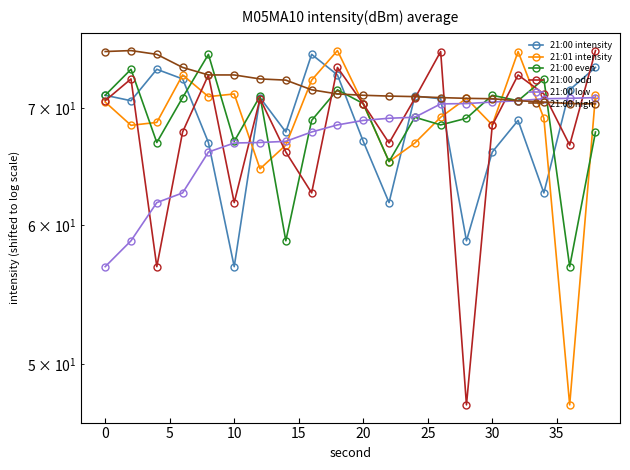

What is the difference between the 21:00 low values at −5 and 14?

13.6